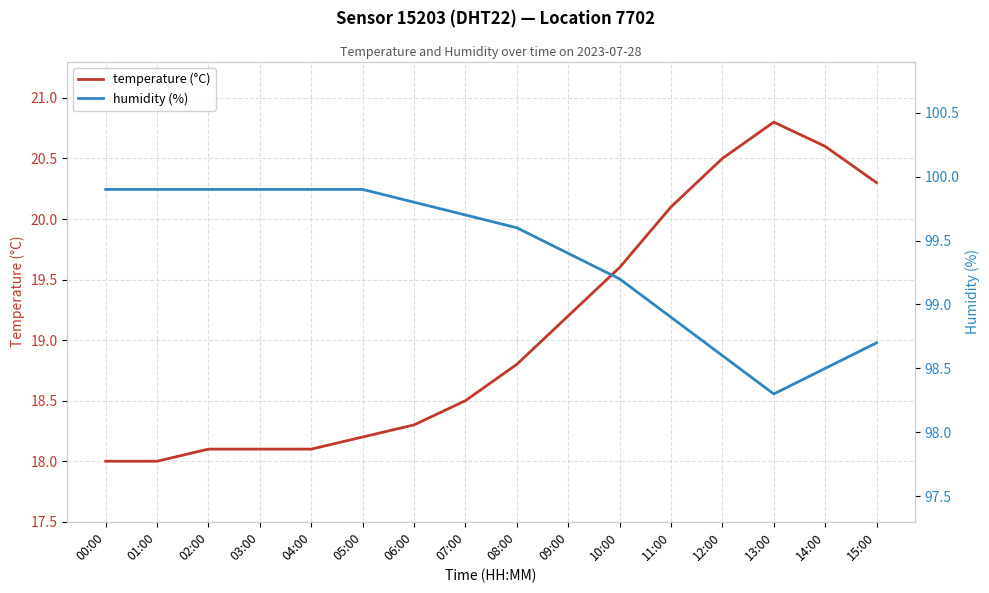

The temperature (°C) series shows 20.1 at 11:00. True or false?

True